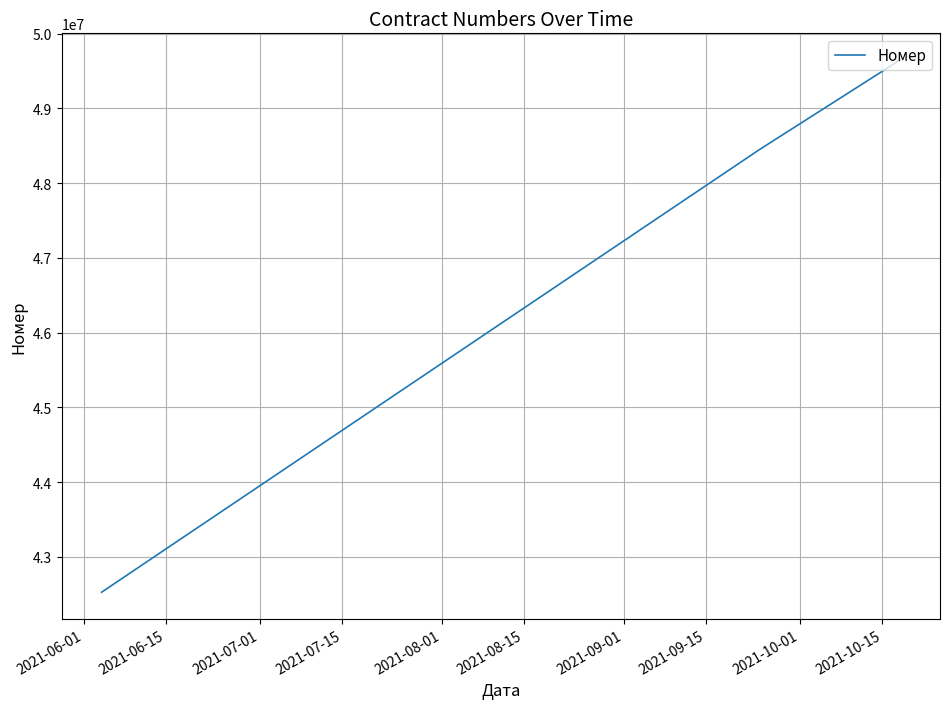

How many series are shown in this chart?

1